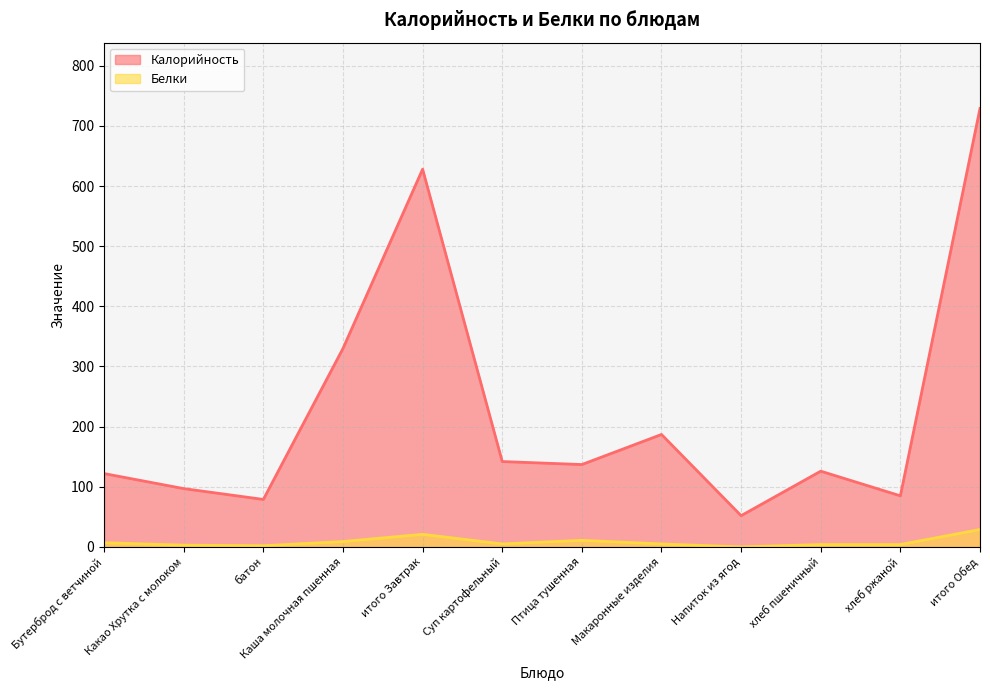

What is the value of the Калорийность point at the 5th from the left?

628